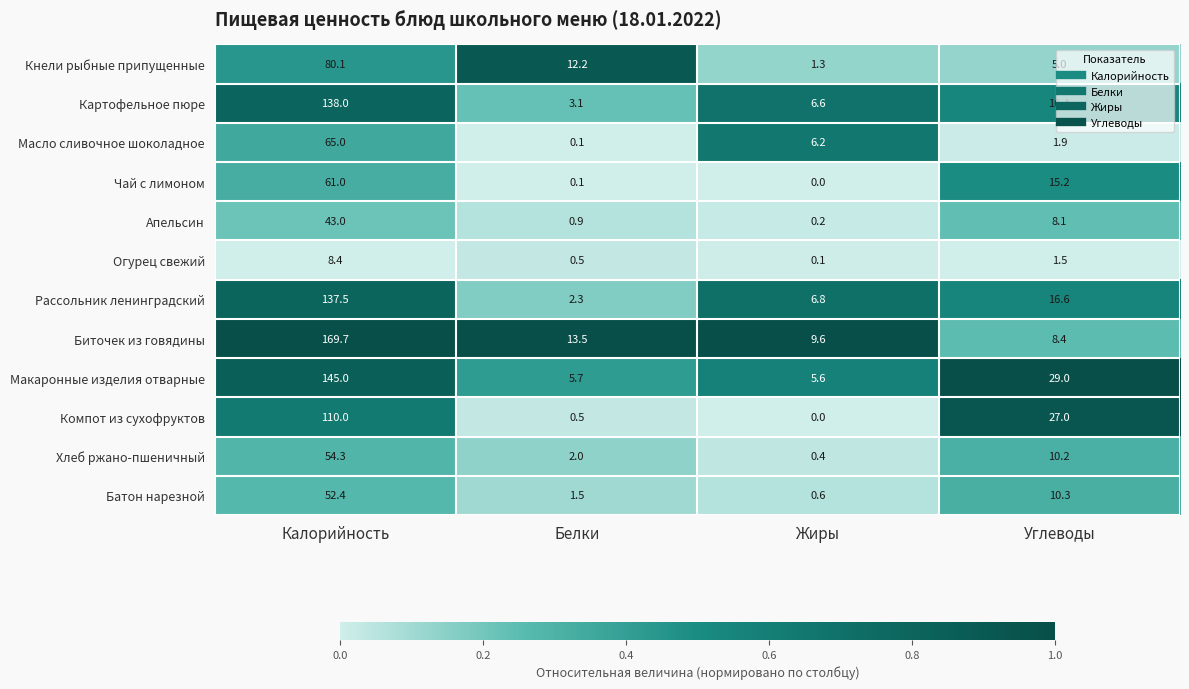

Is it true that Компот из сухофруктов equals 0.1 at Белки?

False